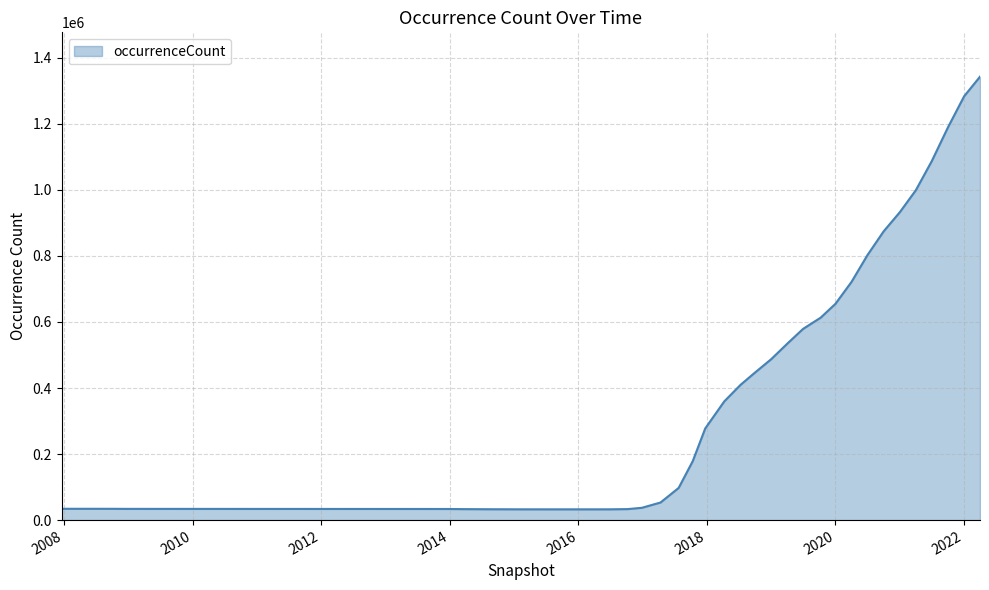

What is the difference between the maximum and minimum values?

1310243